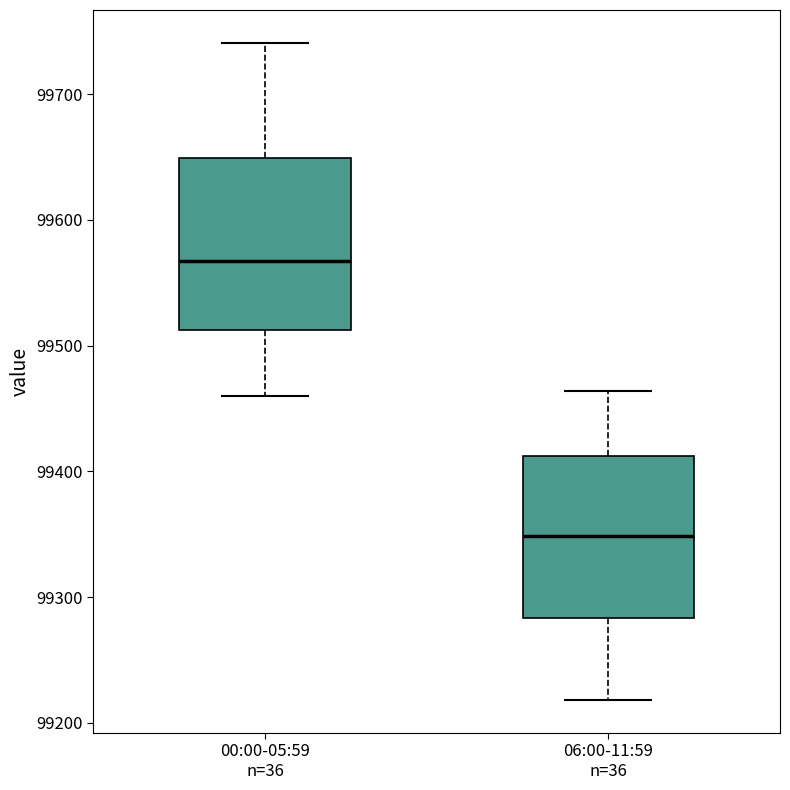

Reading left to right, read every box against the y-axis: the position of its median line, the range the box covers, and the ends of its whiskers. The values are not printed on the chart, so give them approximately, as read against the axis.

00:00-05:59 n=36: median 99570, box 99510 to 99650, whiskers 99460 to 99740
06:00-11:59 n=36: median 99350, box 99280 to 99410, whiskers 99220 to 99460